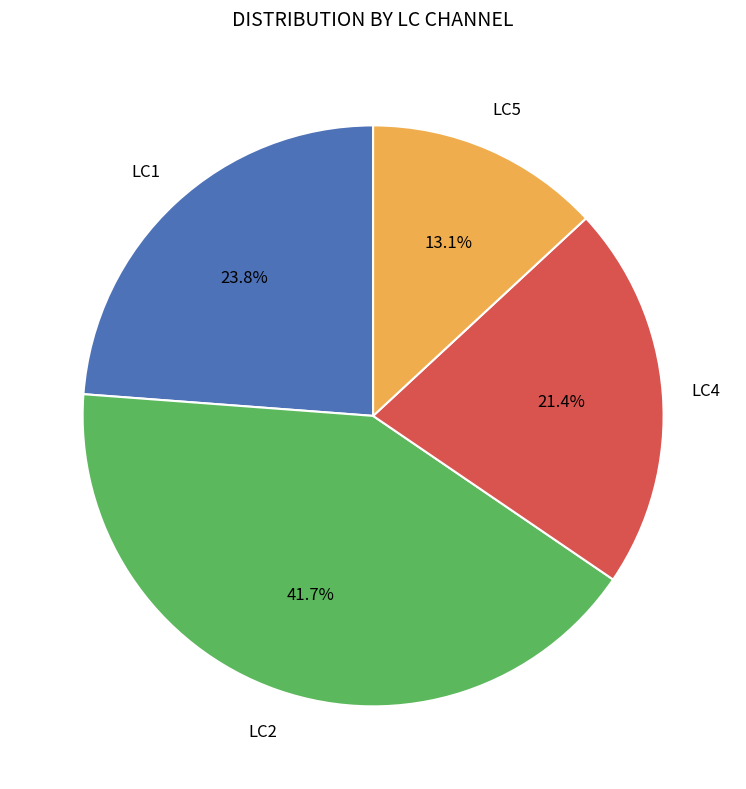

Is there any slice that represents more than half of the pie?

No